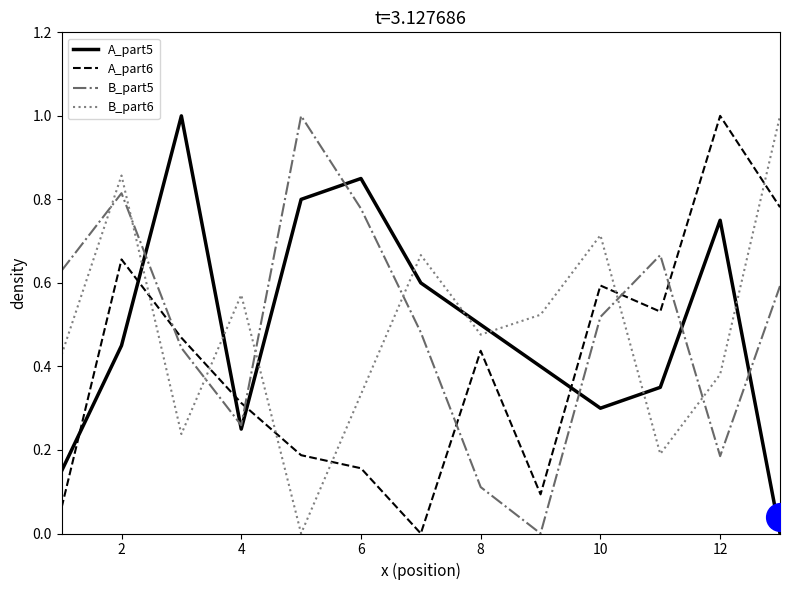

What are all the series names shown in the legend?

A_part5, A_part6, B_part5, B_part6